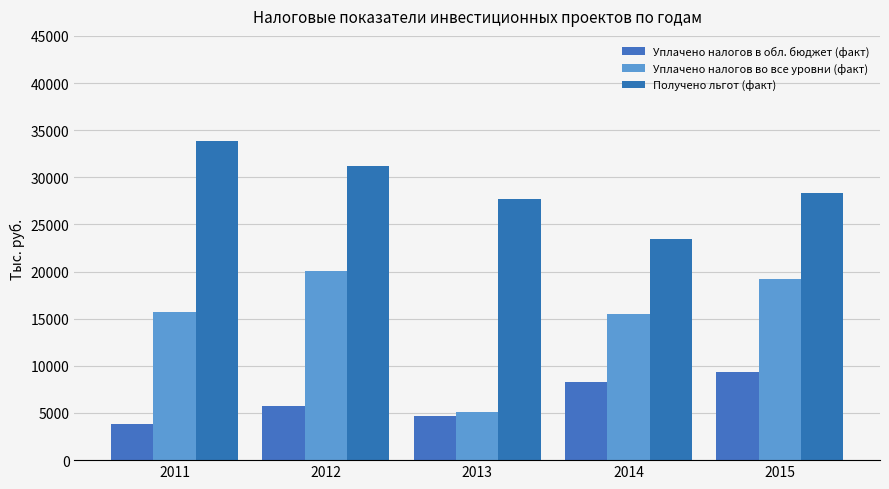

What is the average value of the Получено льгот (факт) series?

28926